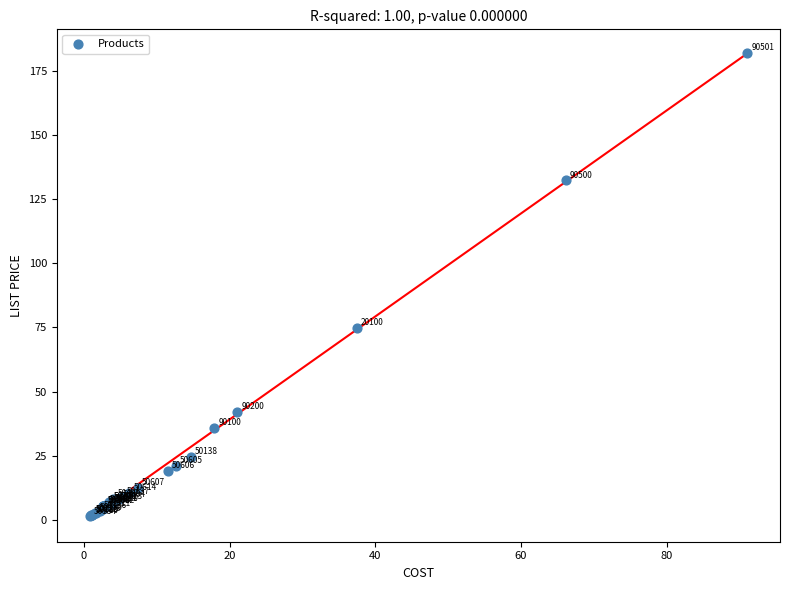

What Y value in the scatter plot is closest to 91?

75.0